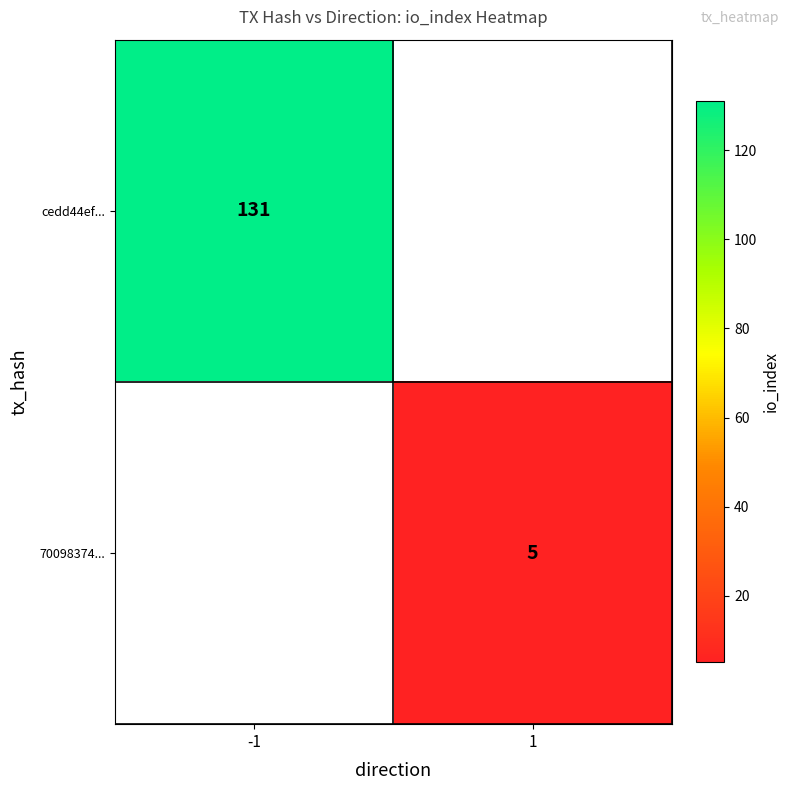

Is the value of 70098374... at 1 greater than the value of cedd44ef... at -1?

No